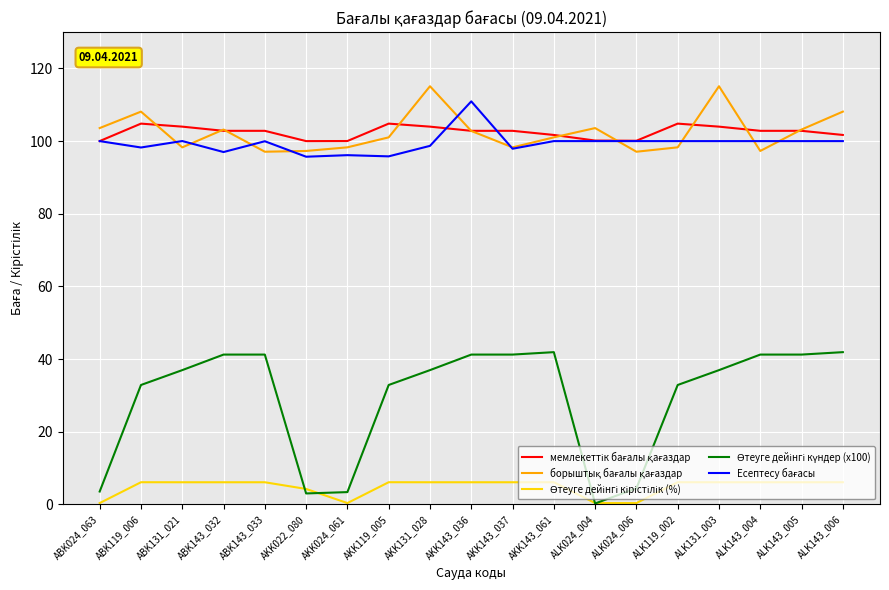

What is the greatest value displayed?

115.1